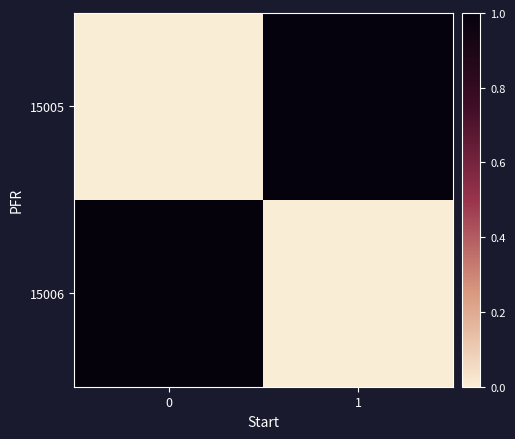

Reading left to right, what are all the values shown in this chart?

15005: 0=0.0	1=1.0
15006: 0=1.0	1=0.0